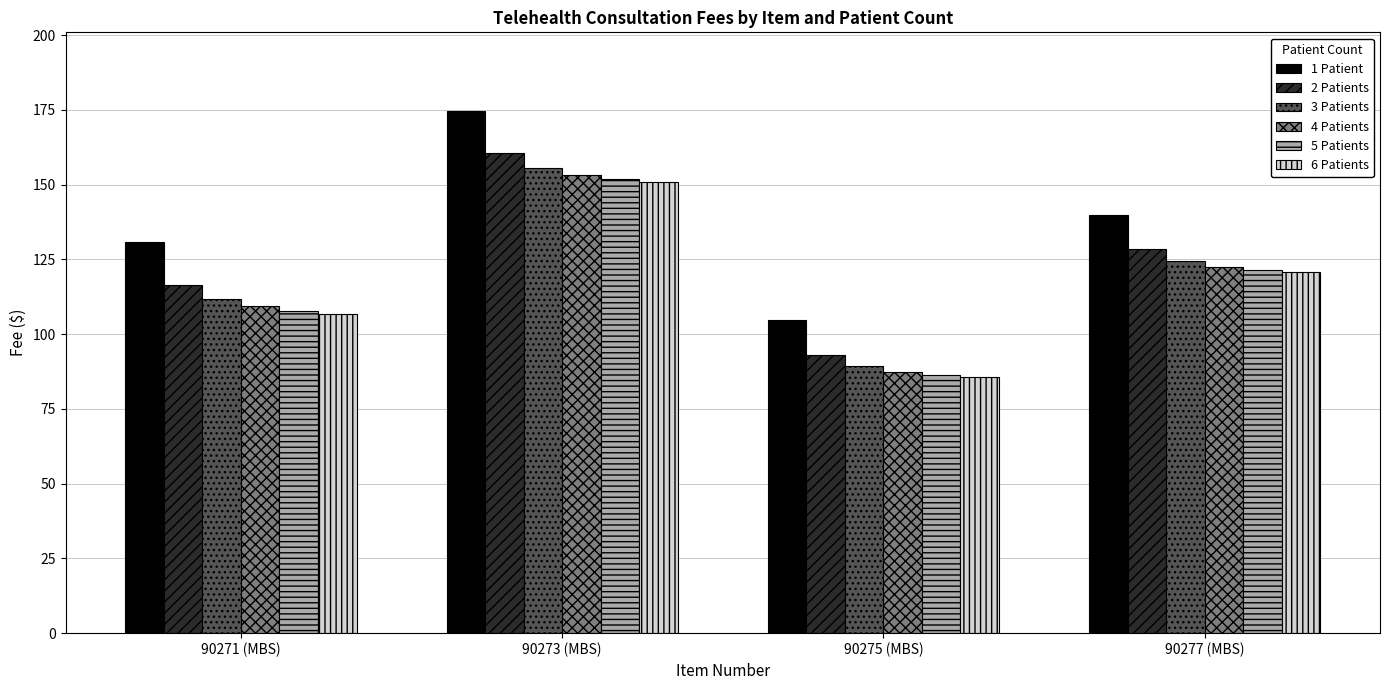

Where is 5 Patients nearest to the value 119?

90277 (MBS)